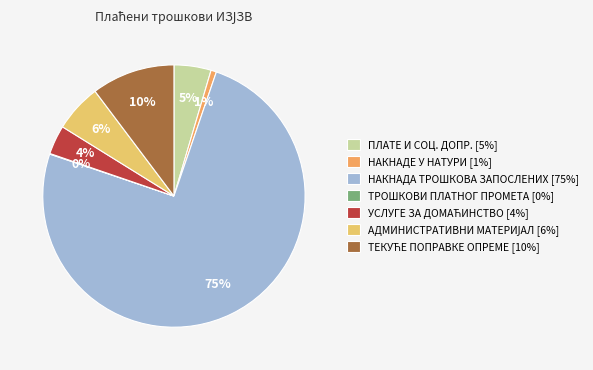

Which has a higher value, УСЛУГЕ ЗА ДОМАЋИНСТВО or НАКНАДА ТРОШКОВА ЗАПОСЛЕНИХ?

НАКНАДА ТРОШКОВА ЗАПОСЛЕНИХ